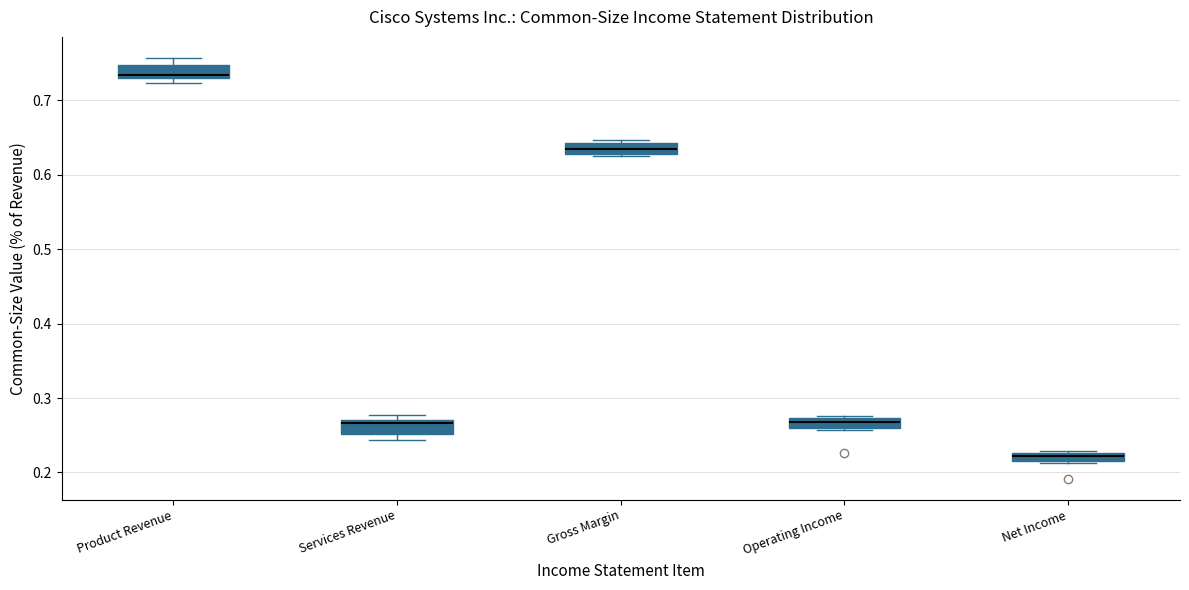

Where is the lower edge of the box for Gross Margin on the y-axis? The values are not printed on the chart, so give them approximately, as read against the axis.

0.63